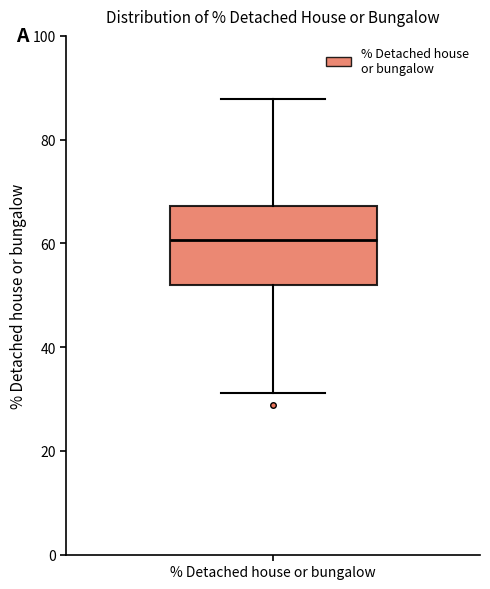

Transcribe this box plot: give where the median line is, the range the box spans, and where the two whiskers end, as read against the y-axis. The values are not printed on the chart, so give them approximately, as read against the axis.

median 60, box 52 to 68, whiskers 32 to 88